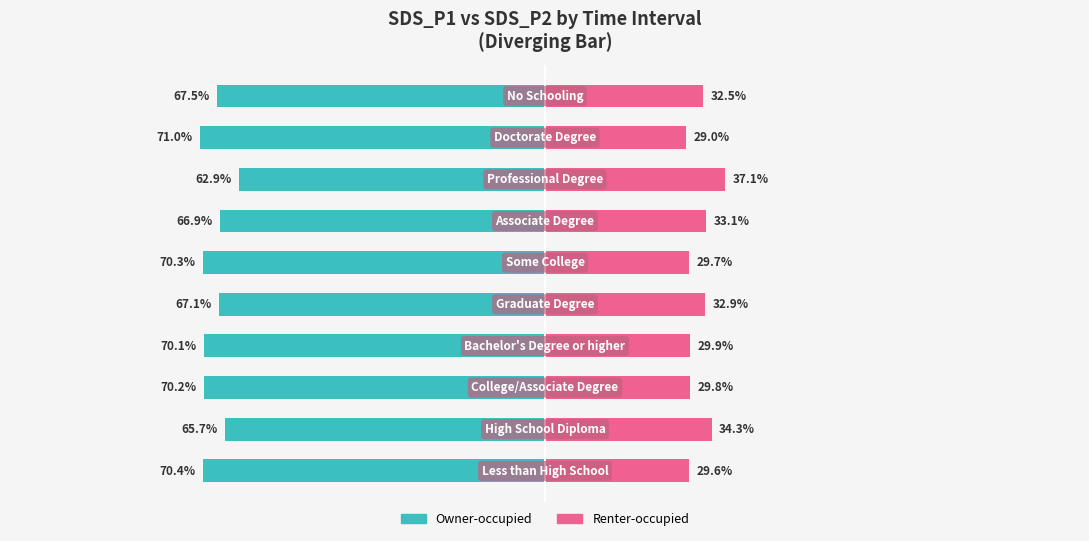

True or false: Owner-occupied has a value of -70.3 at 5.

True